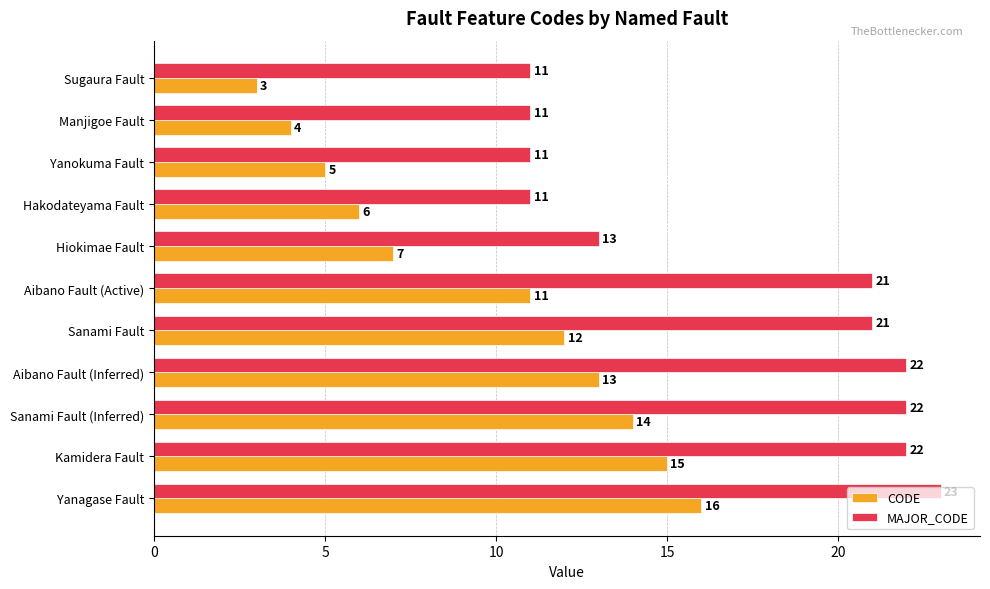

Rank the categories by CODE value from lowest to highest.

Sugaura Fault, Manjigoe Fault, Yanokuma Fault, Hakodateyama Fault, Hiokimae Fault, Aibano Fault (Active), Sanami Fault, Aibano Fault (Inferred), Sanami Fault (Inferred), Kamidera Fault, Yanagase Fault